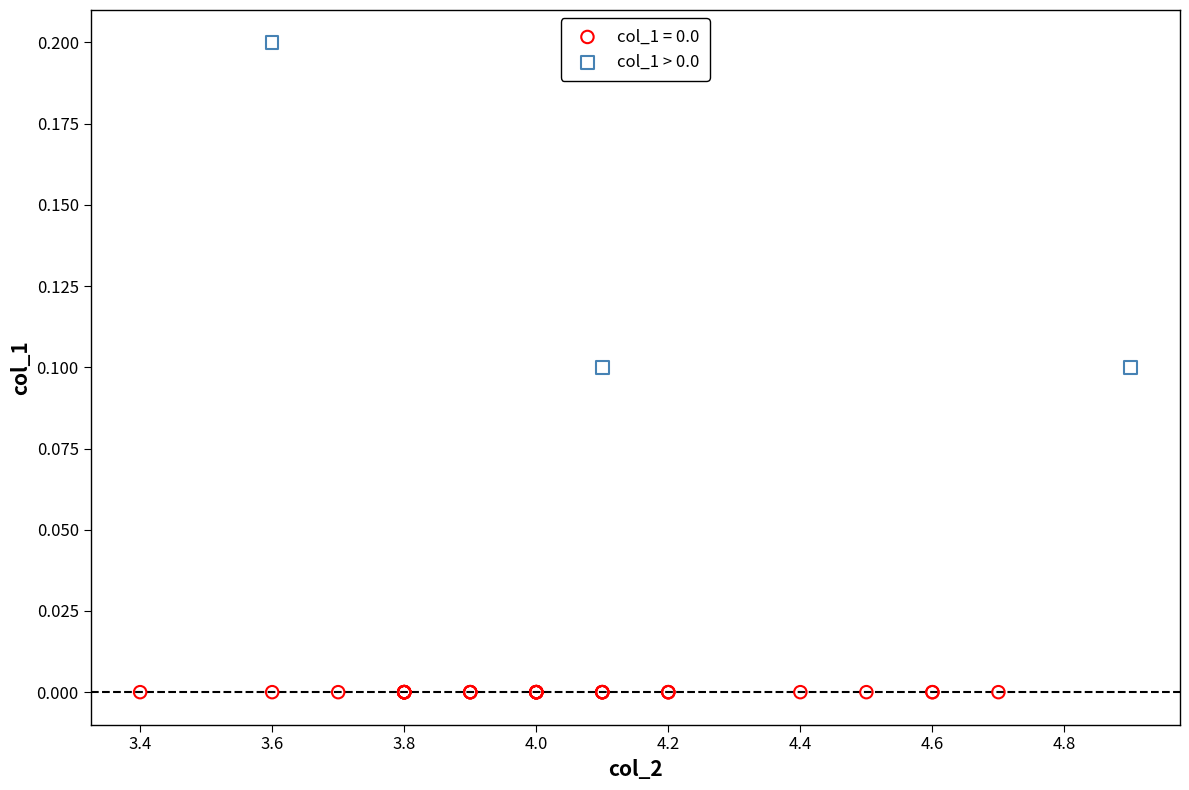

Which series reaches the minimum Y coordinate?

col_1 = 0.0